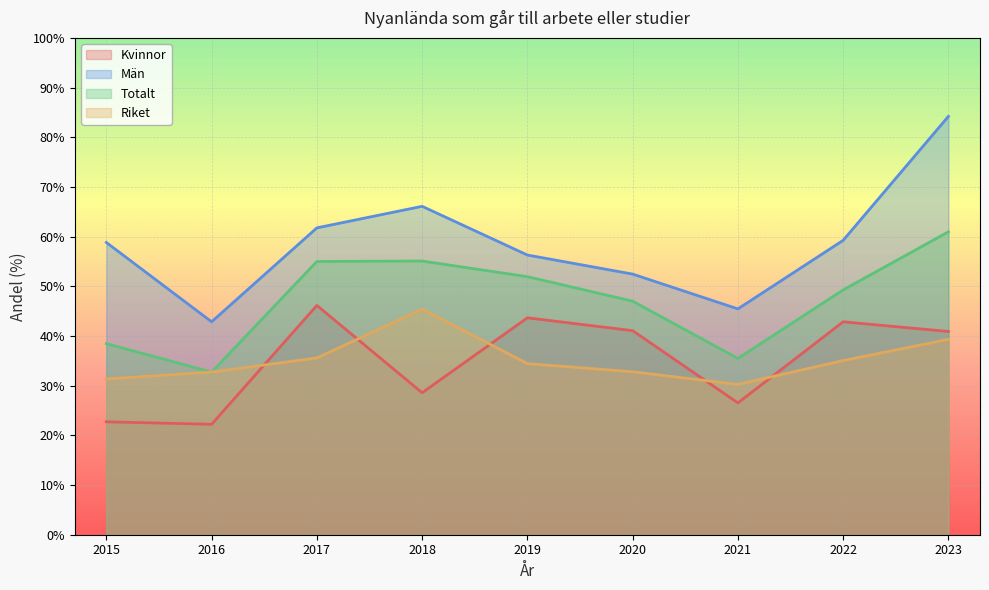

Reading left to right, transcribe all the data shown in this chart.

Kvinnor: 22.7	22.2	46.2	28.6	43.7	41.1	26.5	42.9	40.9
Män: 58.8	42.9	61.8	66.1	56.3	52.5	45.5	59.3	84.2
Totalt: 38.5	32.7	55.0	55.1	51.9	47.0	35.5	49.3	61.0
Riket: 31.4	32.7	35.6	45.4	34.4	32.8	30.3	35.1	39.3